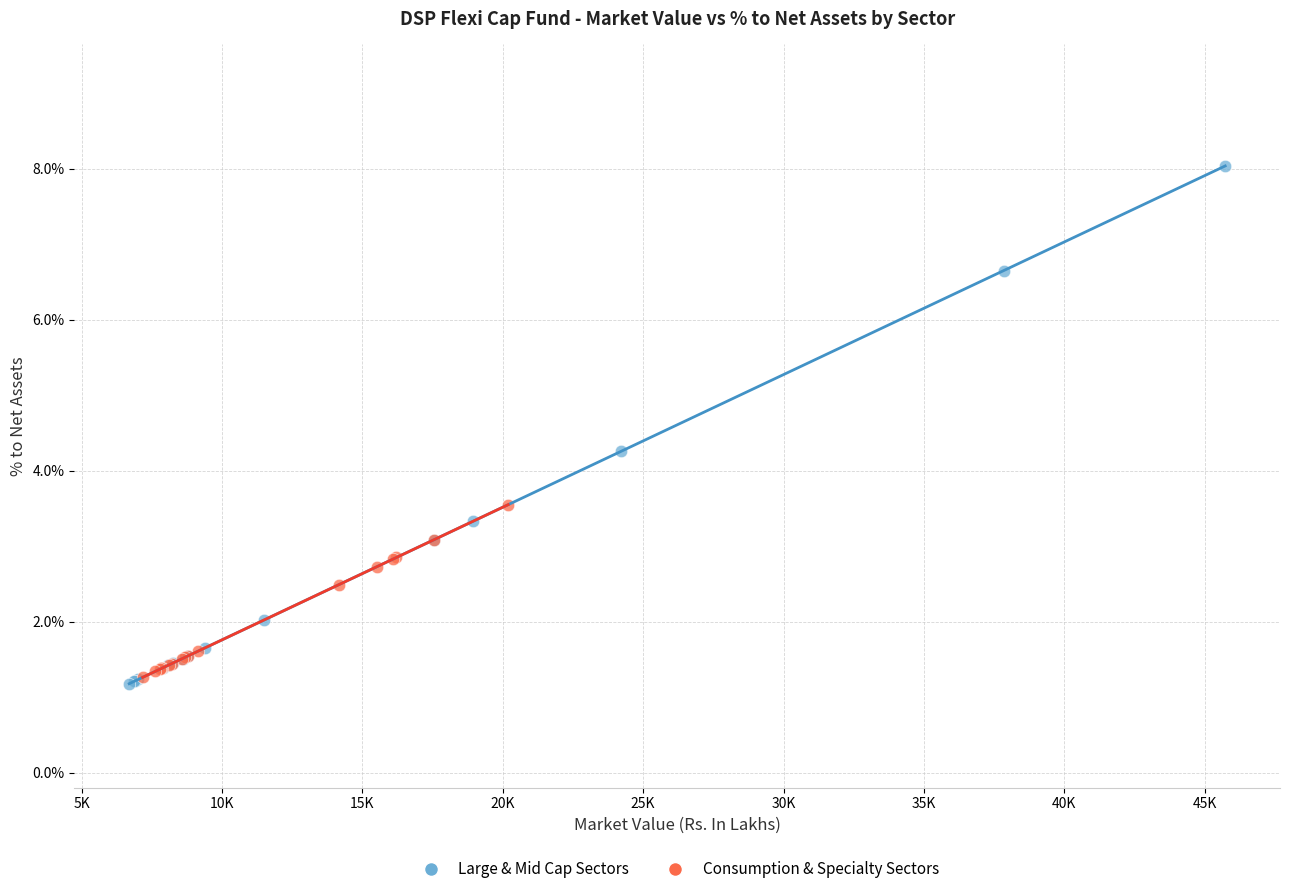

What are all the series names shown in the legend?

Large & Mid Cap Sectors, Consumption & Specialty Sectors